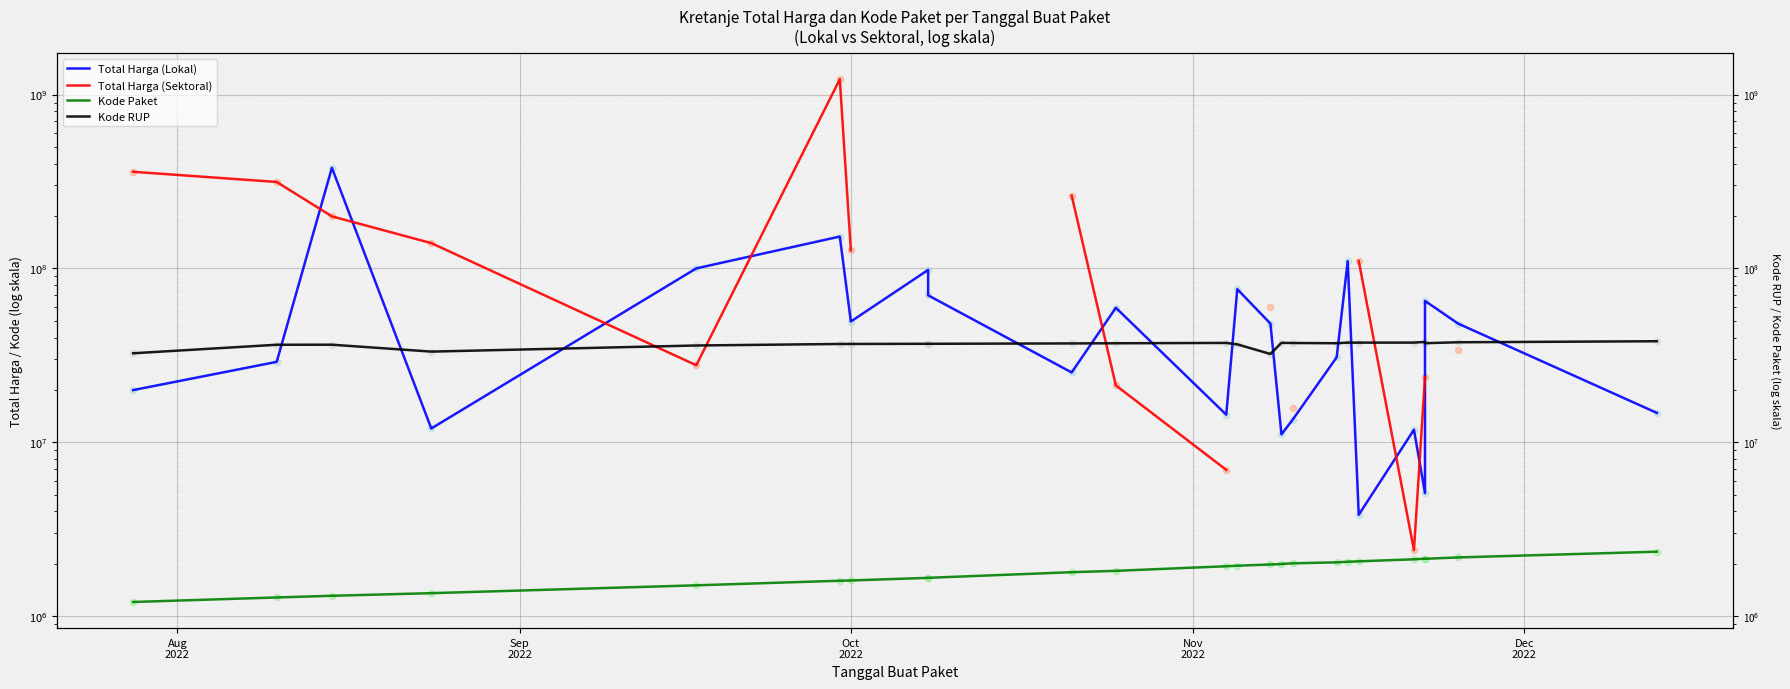

Which series reaches the maximum Y coordinate?

Total Harga (Sektoral)